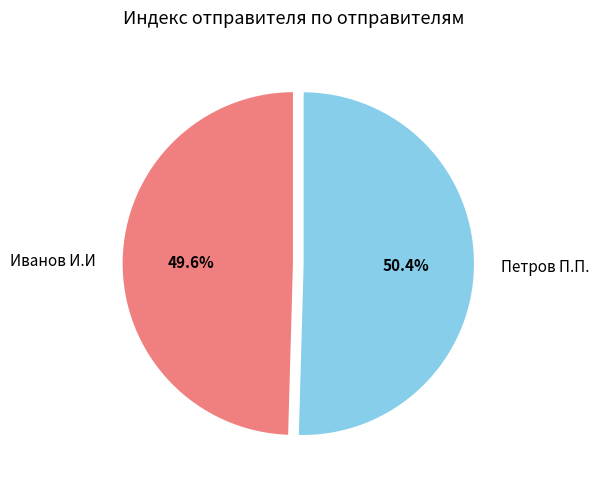

To the nearest percent, what is the average slice percentage?

50%